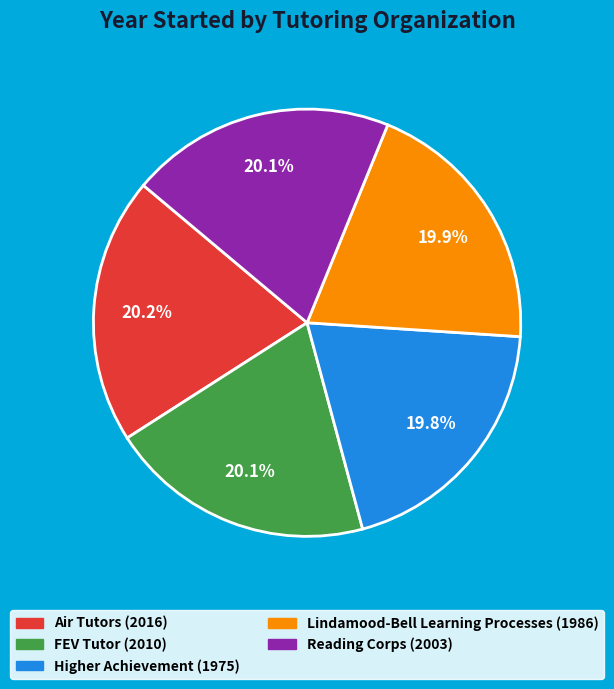

What is the ratio of the value at Higher Achievement to the value at Air Tutors?

1.0